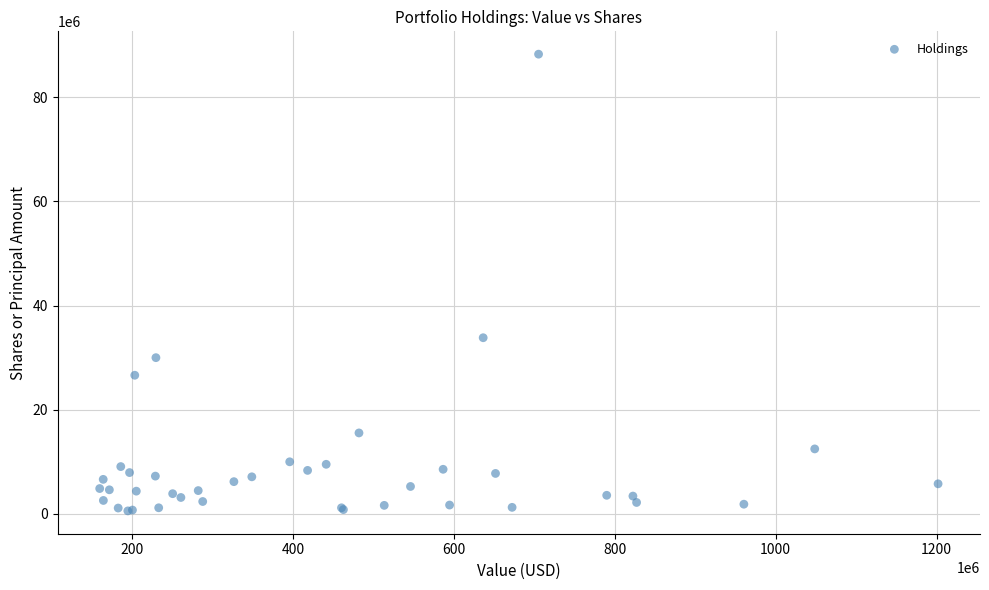

What Y value in the scatter plot is closest to 44413454?

33819567